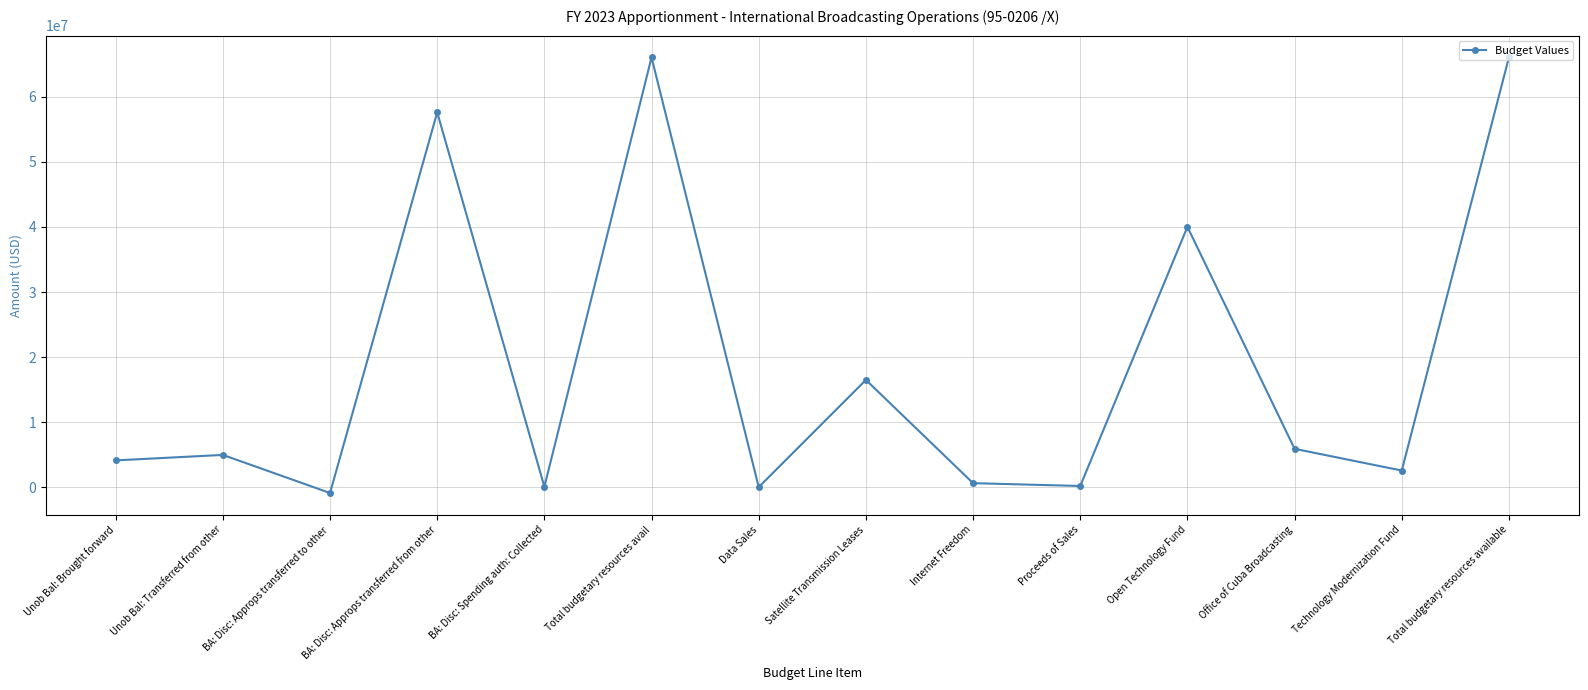

What is the greatest value displayed?

66000607